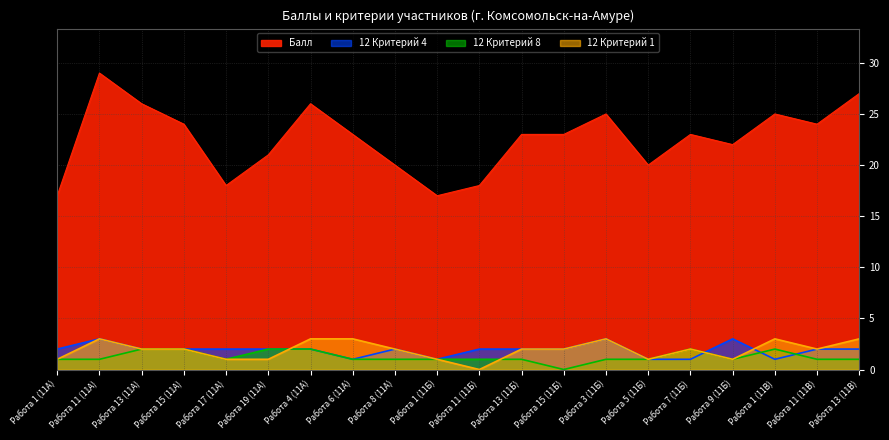

Reading right to left, transcribe all the data shown in this chart.

Балл: Работа 13 (11В)=27	Работа 11 (11В)=24	Работа 1 (11В)=25	Работа 9 (11Б)=22	Работа 7 (11Б)=23	Работа 5 (11Б)=20	Работа 3 (11Б)=25	Работа 15 (11Б)=23	Работа 13 (11Б)=23	Работа 11 (11Б)=18	Работа 1 (11Б)=17	Работа 8 (11А)=20	Работа 6 (11А)=23	Работа 4 (11А)=26	Работа 19 (11А)=21	Работа 17 (11А)=18	Работа 15 (11А)=24	Работа 13 (11А)=26	Работа 11 (11А)=29	Работа 1 (11А)=17
12 Критерий 4: Работа 13 (11В)=2	Работа 11 (11В)=2	Работа 1 (11В)=1	Работа 9 (11Б)=3	Работа 7 (11Б)=1	Работа 5 (11Б)=1	Работа 3 (11Б)=3	Работа 15 (11Б)=2	Работа 13 (11Б)=2	Работа 11 (11Б)=2	Работа 1 (11Б)=1	Работа 8 (11А)=2	Работа 6 (11А)=1	Работа 4 (11А)=2	Работа 19 (11А)=2	Работа 17 (11А)=2	Работа 15 (11А)=2	Работа 13 (11А)=2	Работа 11 (11А)=3	Работа 1 (11А)=2
12 Критерий 8: Работа 13 (11В)=1	Работа 11 (11В)=1	Работа 1 (11В)=2	Работа 9 (11Б)=1	Работа 7 (11Б)=2	Работа 5 (11Б)=1	Работа 3 (11Б)=1	Работа 15 (11Б)=0	Работа 13 (11Б)=1	Работа 11 (11Б)=1	Работа 1 (11Б)=1	Работа 8 (11А)=1	Работа 6 (11А)=1	Работа 4 (11А)=2	Работа 19 (11А)=2	Работа 17 (11А)=1	Работа 15 (11А)=2	Работа 13 (11А)=2	Работа 11 (11А)=1	Работа 1 (11А)=1
12 Критерий 1: Работа 13 (11В)=3	Работа 11 (11В)=2	Работа 1 (11В)=3	Работа 9 (11Б)=1	Работа 7 (11Б)=2	Работа 5 (11Б)=1	Работа 3 (11Б)=3	Работа 15 (11Б)=2	Работа 13 (11Б)=2	Работа 11 (11Б)=0	Работа 1 (11Б)=1	Работа 8 (11А)=2	Работа 6 (11А)=3	Работа 4 (11А)=3	Работа 19 (11А)=1	Работа 17 (11А)=1	Работа 15 (11А)=2	Работа 13 (11А)=2	Работа 11 (11А)=3	Работа 1 (11А)=1